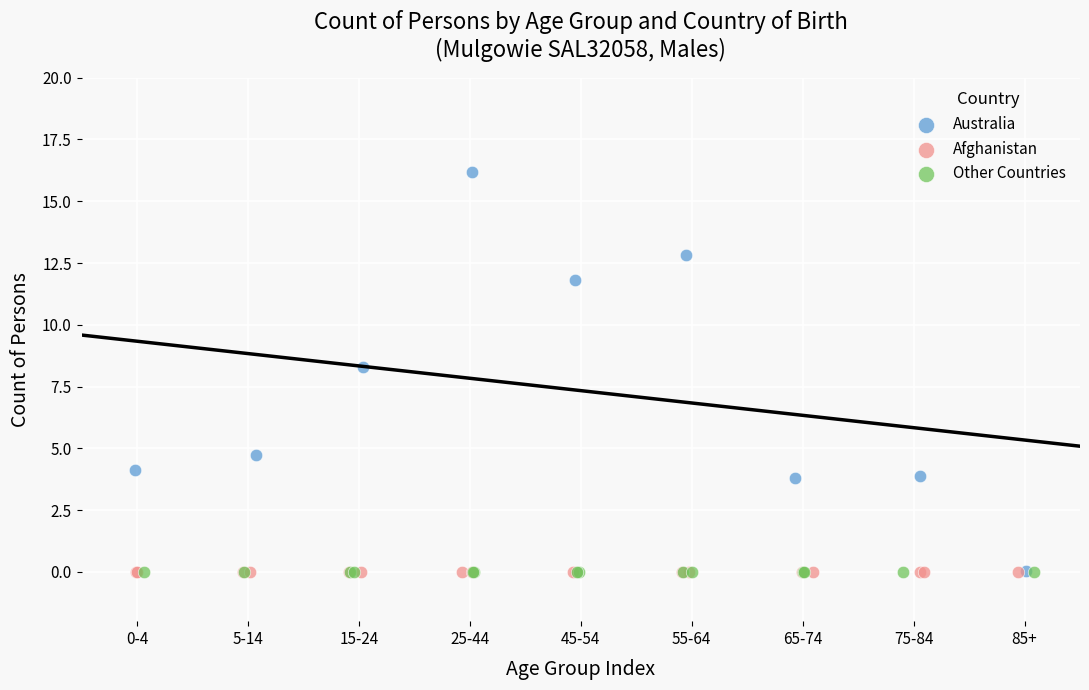

What are all the series names shown in the legend?

Australia, Afghanistan, Other Countries